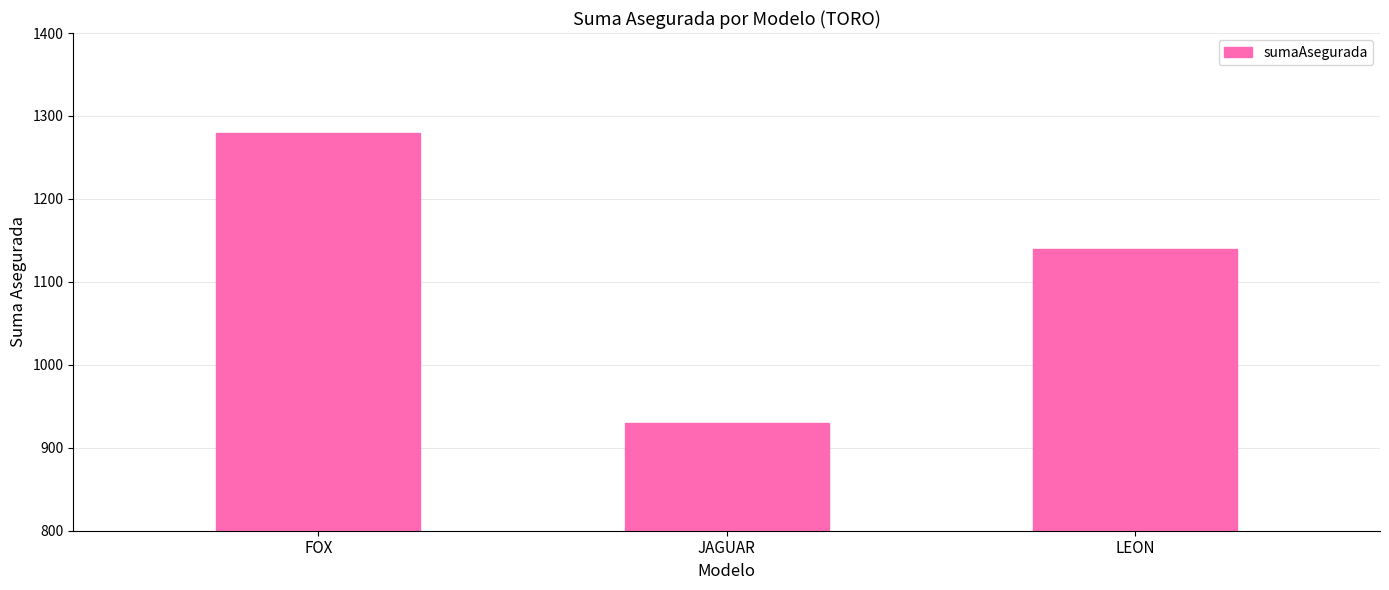

At which label does the data first exceed 1140?

FOX